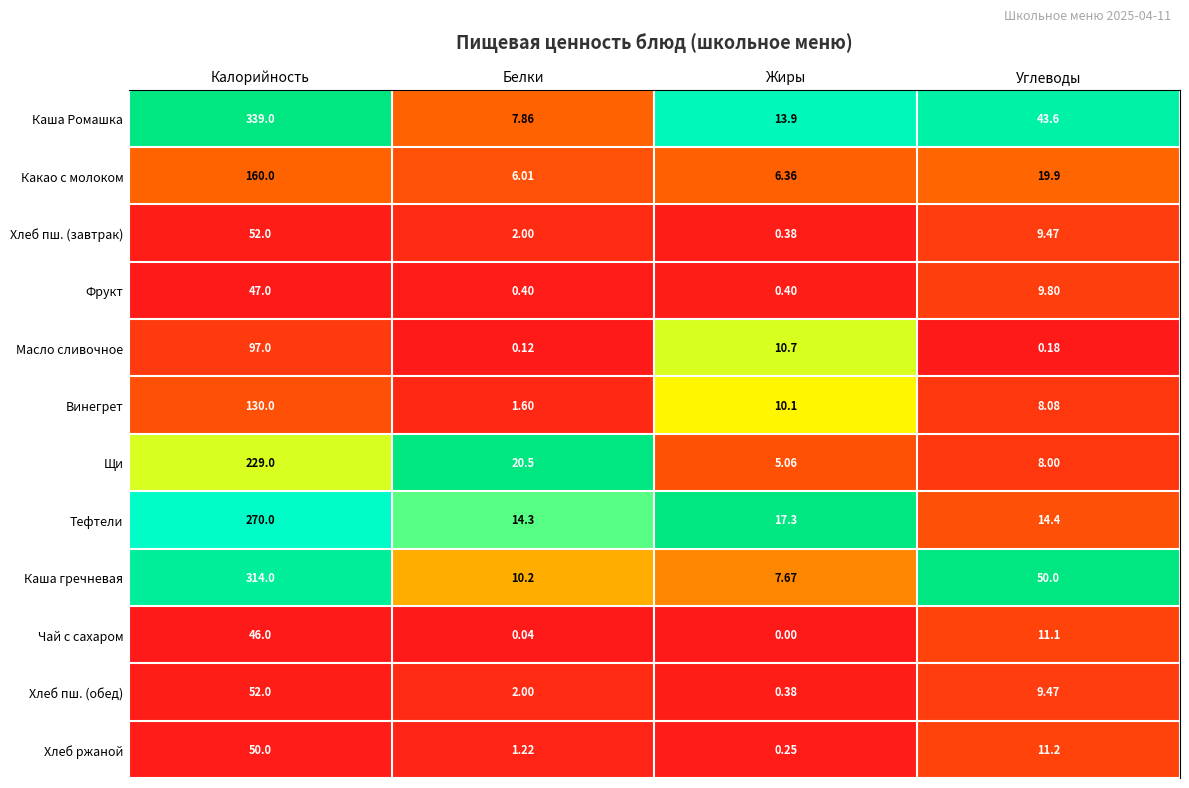

Which series has the largest range (max minus min)?

Каша Ромашка